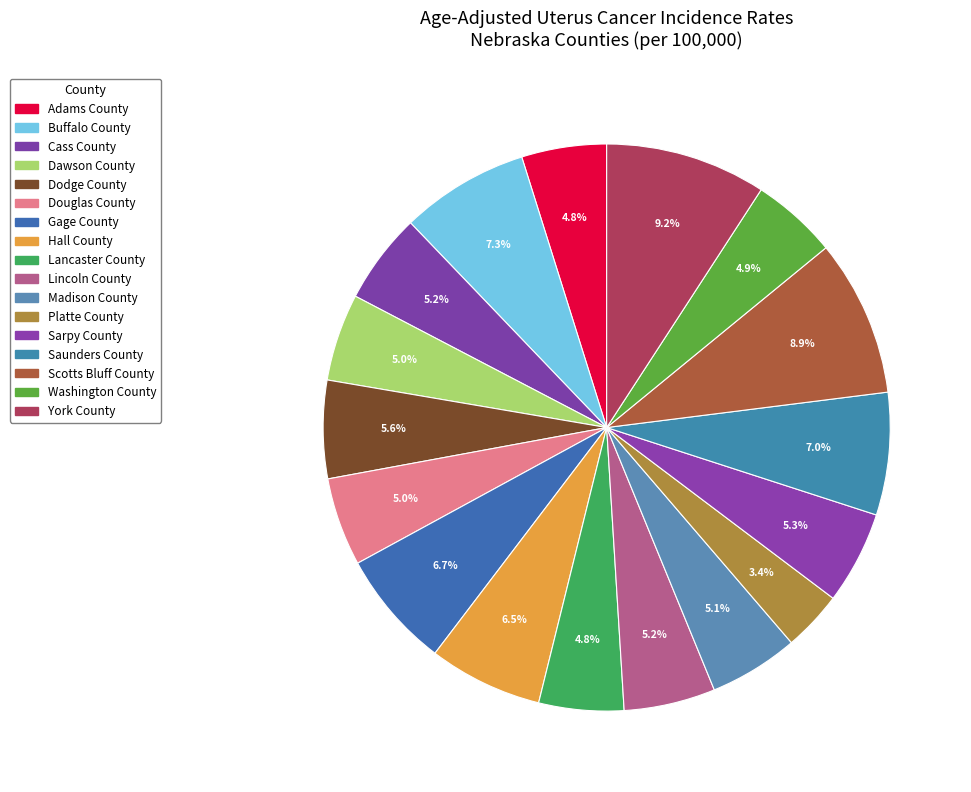

Count the number of slices in the pie.

17